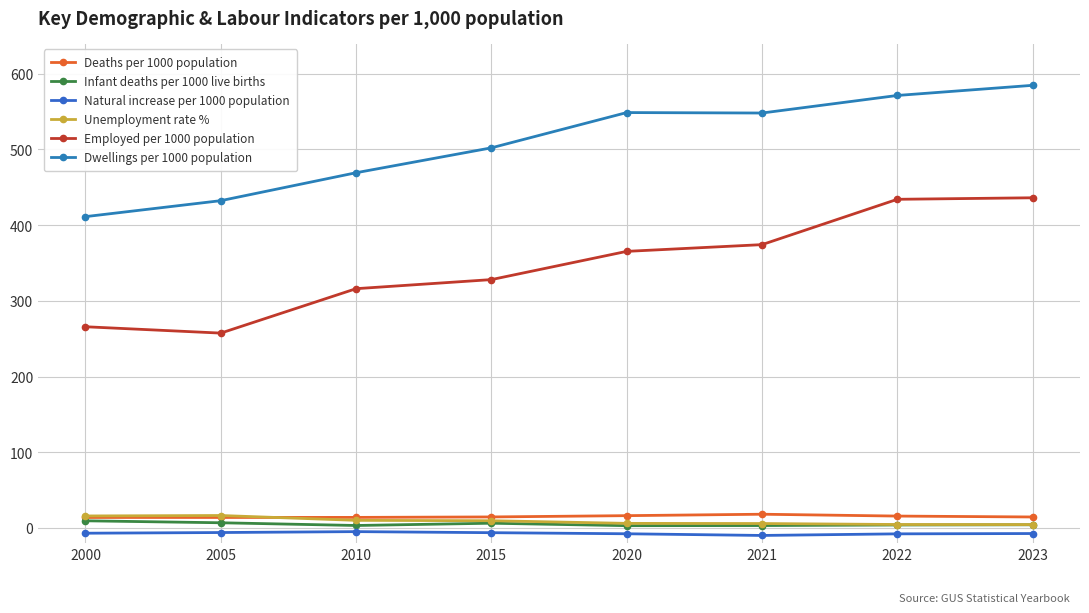

What is the difference between the Natural increase per 1000 population values at 2020 and 2010?

2.8